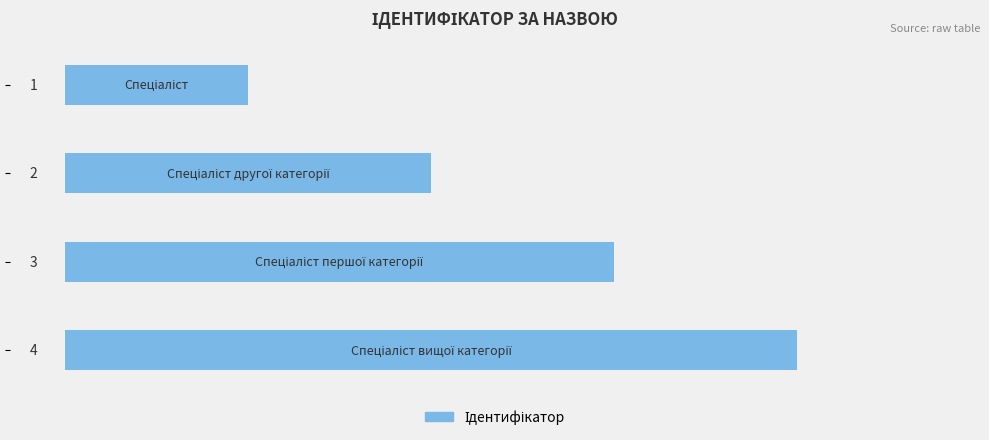

Count the values in the range 2 to 4.

3